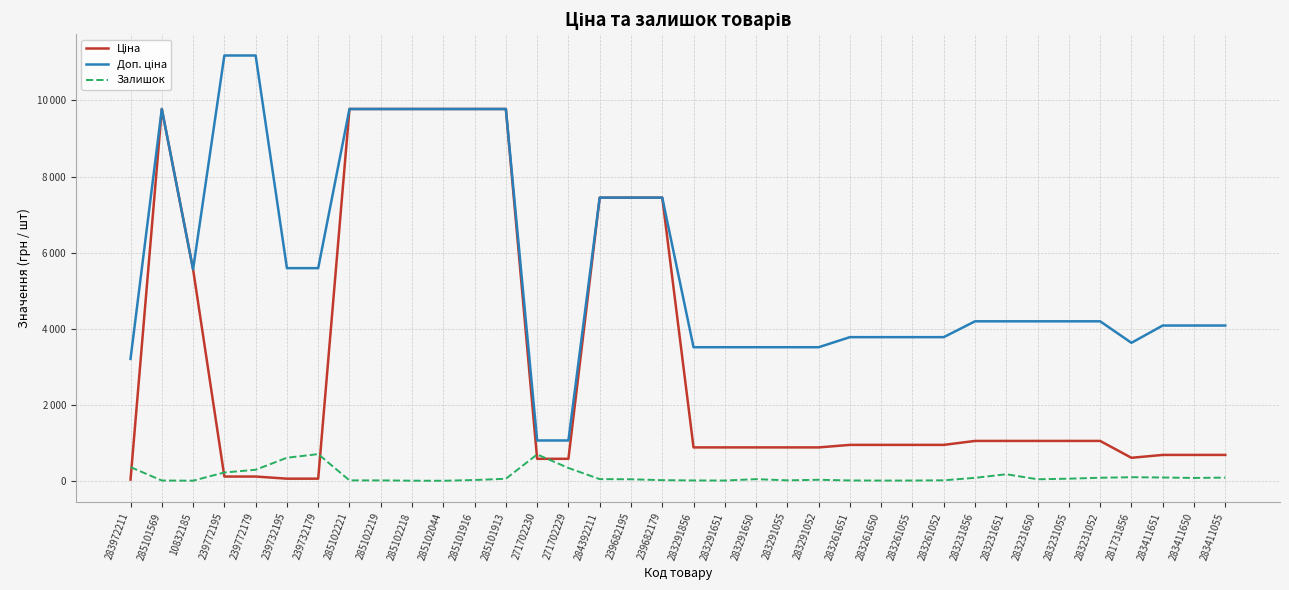

At which category does the chart reach its minimum across all series?

285102044